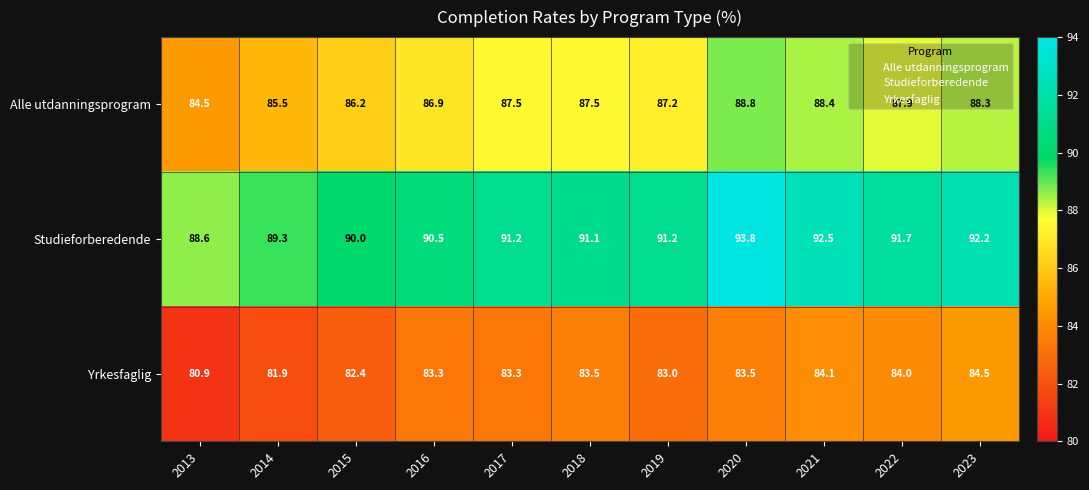

Rank the series by their maximum value, from lowest to highest.

Yrkesfaglig, Alle utdanningsprogram, Studieforberedende